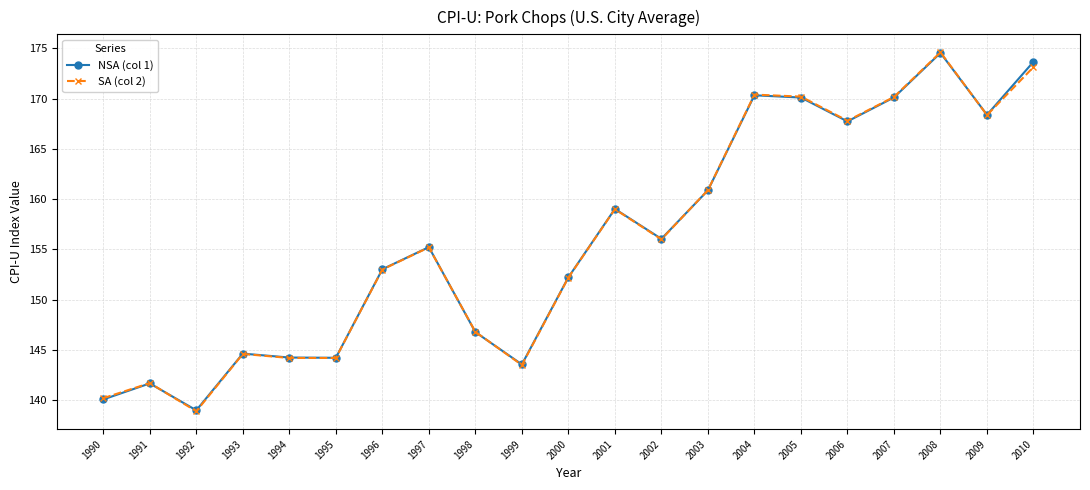

What is the lowest value of the NSA (col 1) series?

139.0